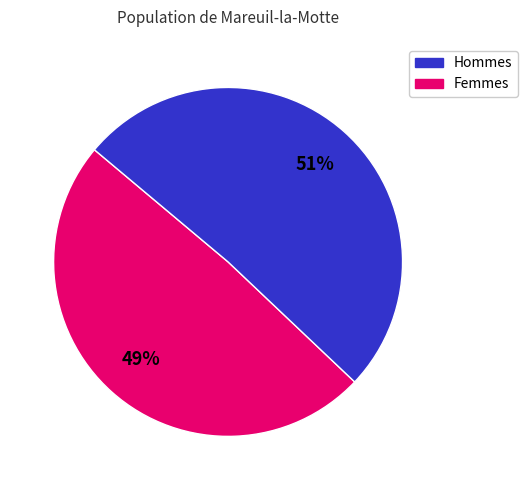

To the nearest percent, what is the difference between the largest and smallest slice percentages?

2%